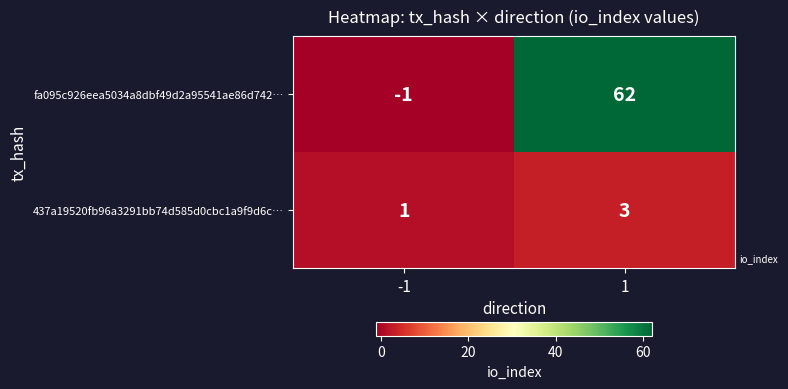

What value does the 437a19520fb96a3291bb74d585d0cbc1a9f9d6c… series have at 1?

3